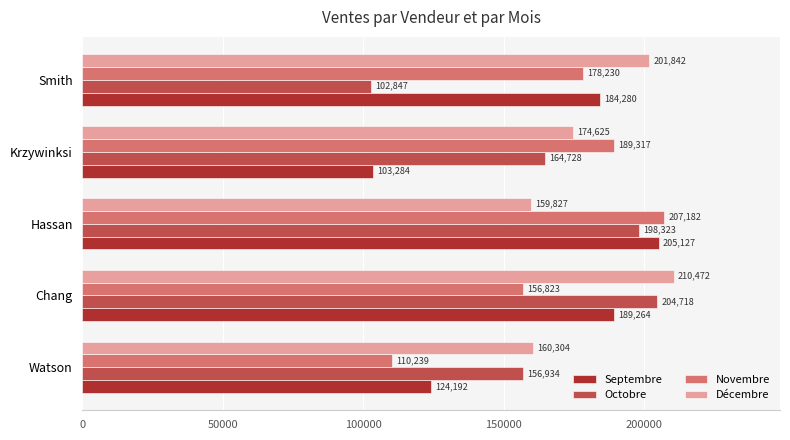

At Chang, list the series in order from largest to smallest.

Décembre, Octobre, Septembre, Novembre